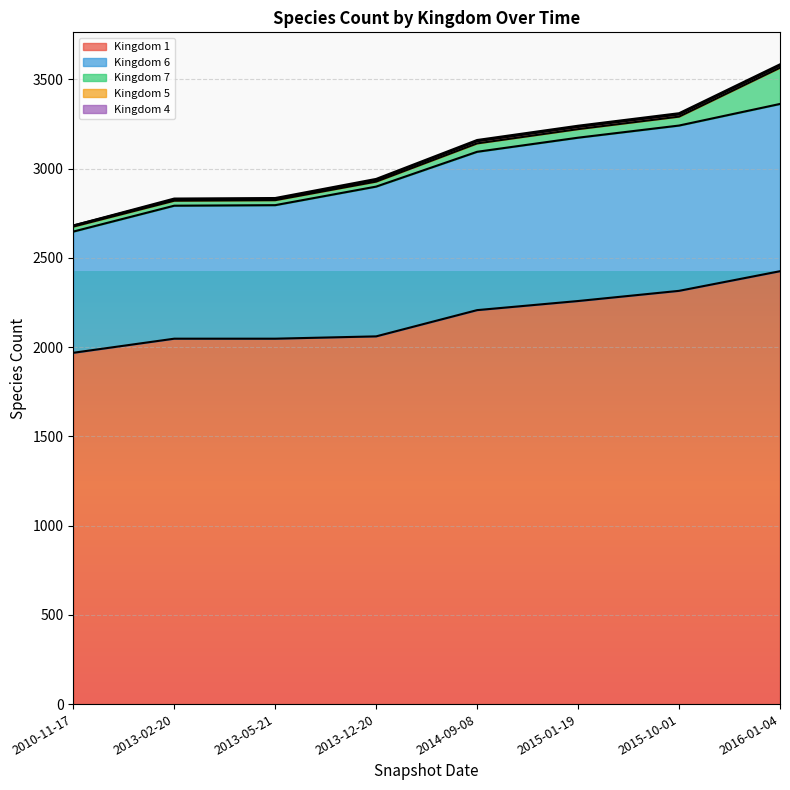

Which series has the largest total across all categories?

Kingdom 4 line